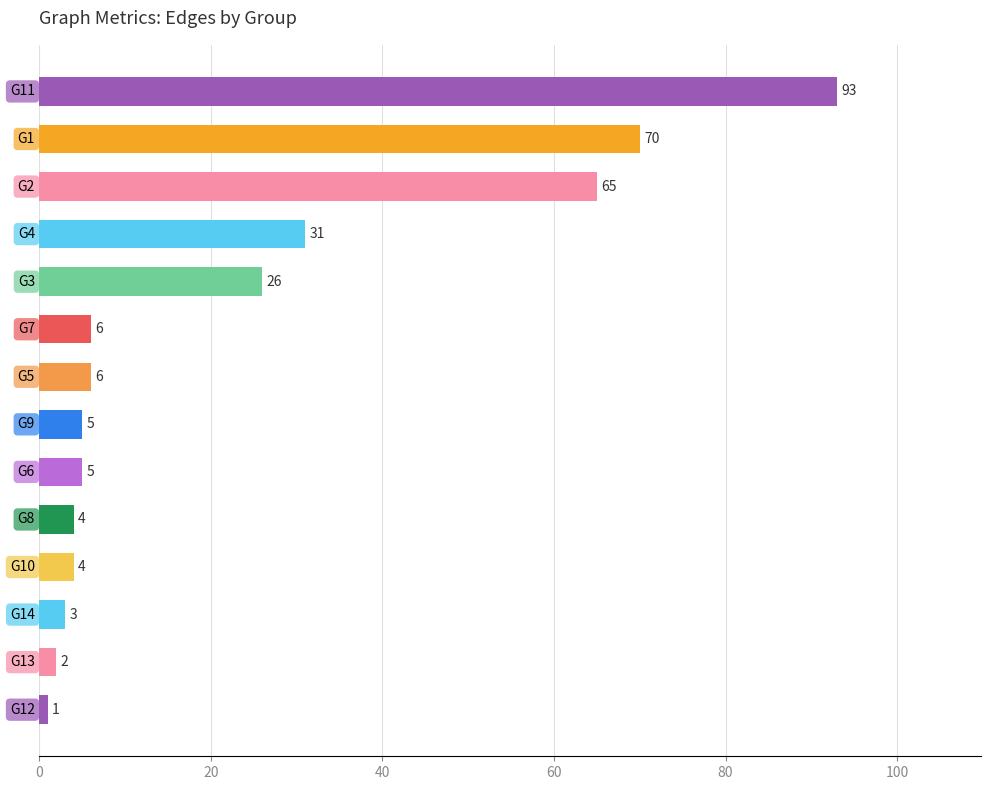

What is the average value?

23